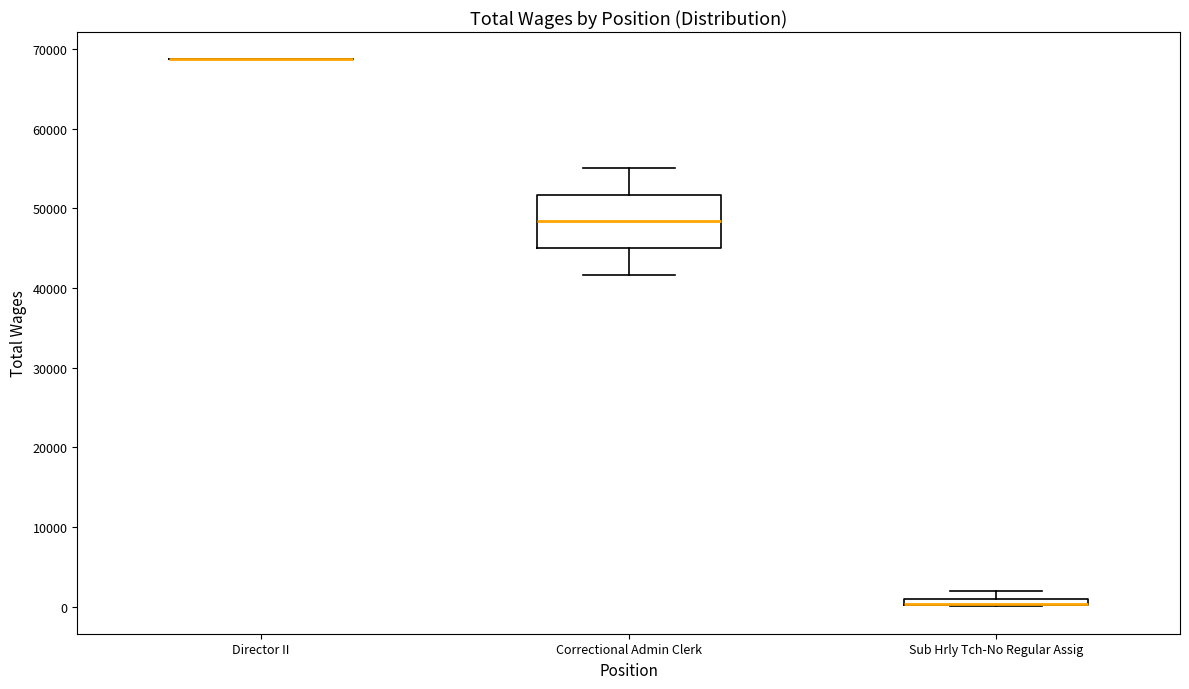

Comparing the boxes themselves (not the whiskers), which one is the tallest?

Correctional Admin Clerk